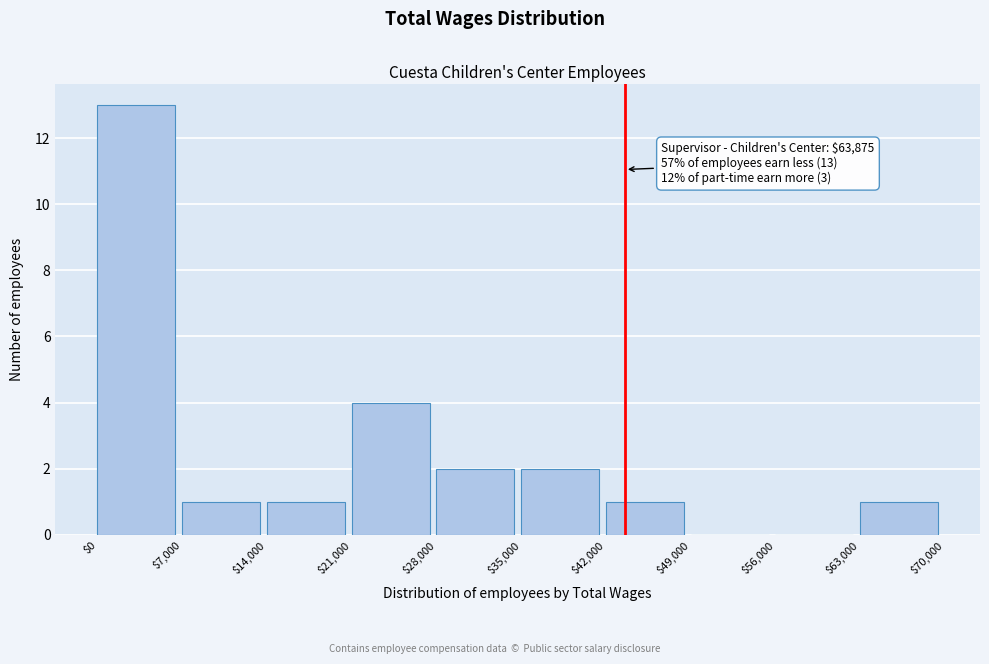

Which range on the x-axis has the tallest bar?

$0 to $7,000